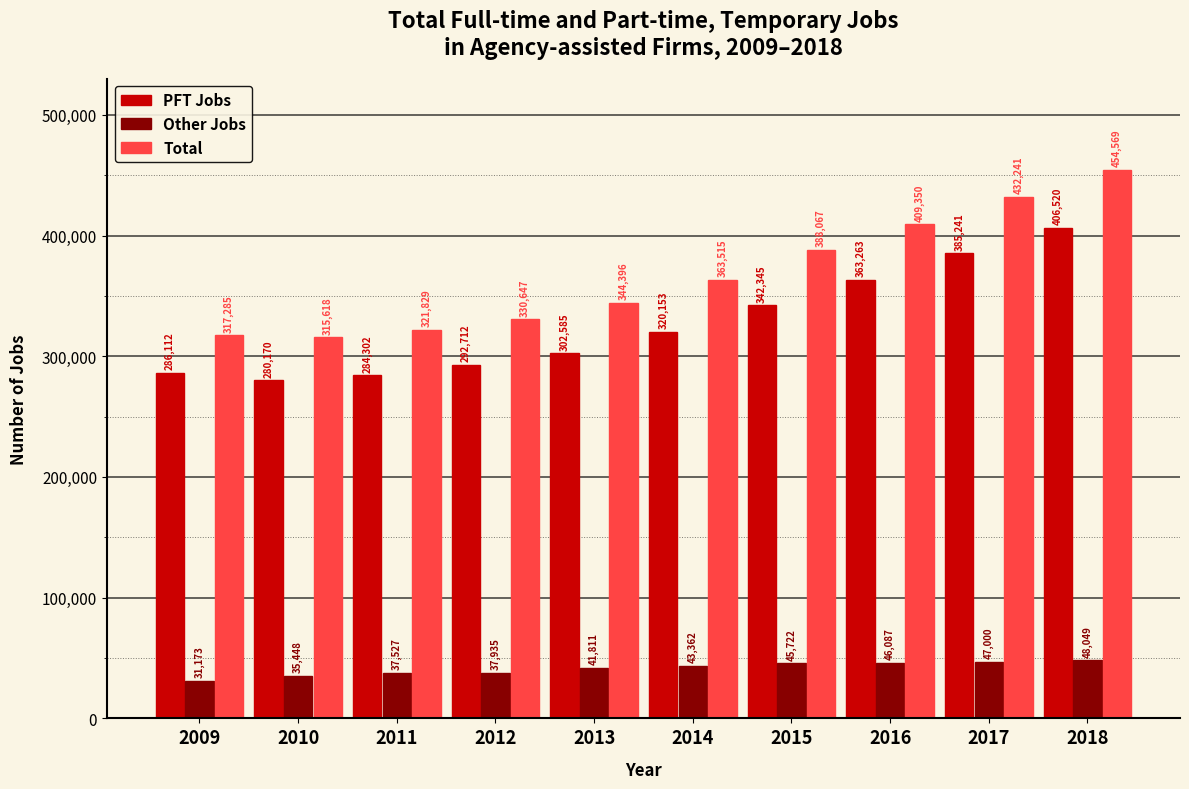

What is the total value across all series at 2018?

909138